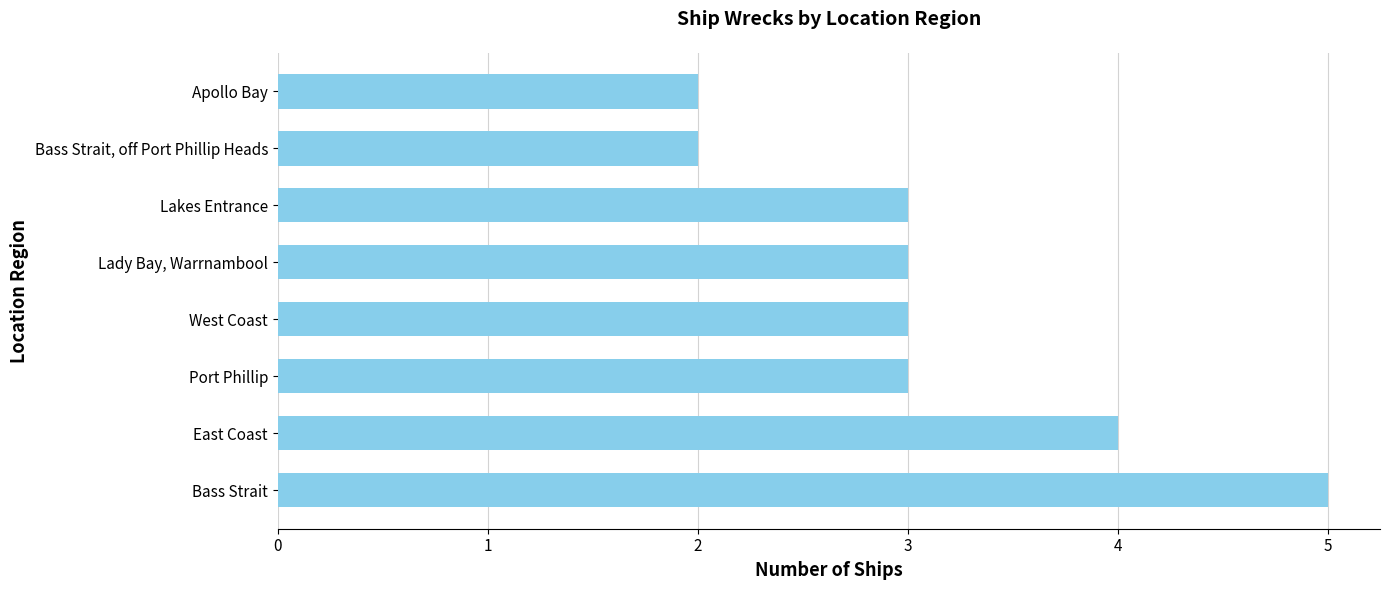

Which category has the highest value across all series?

Bass Strait